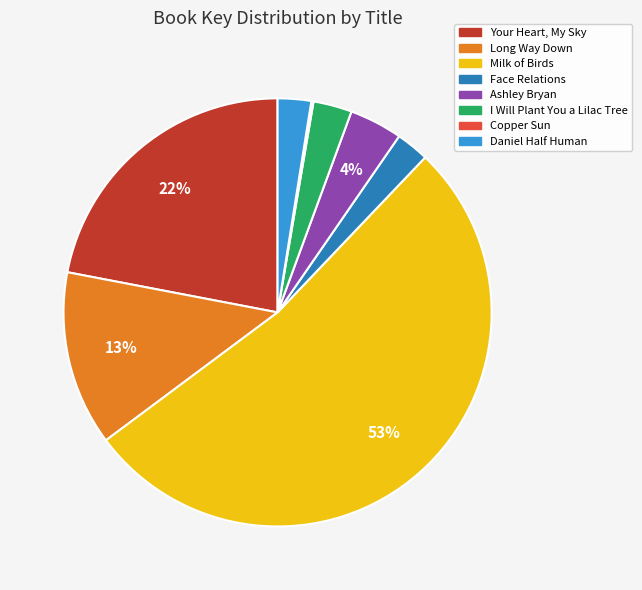

To the nearest percent, what is the combined percentage of Face Relations and Milk of Birds?

55%